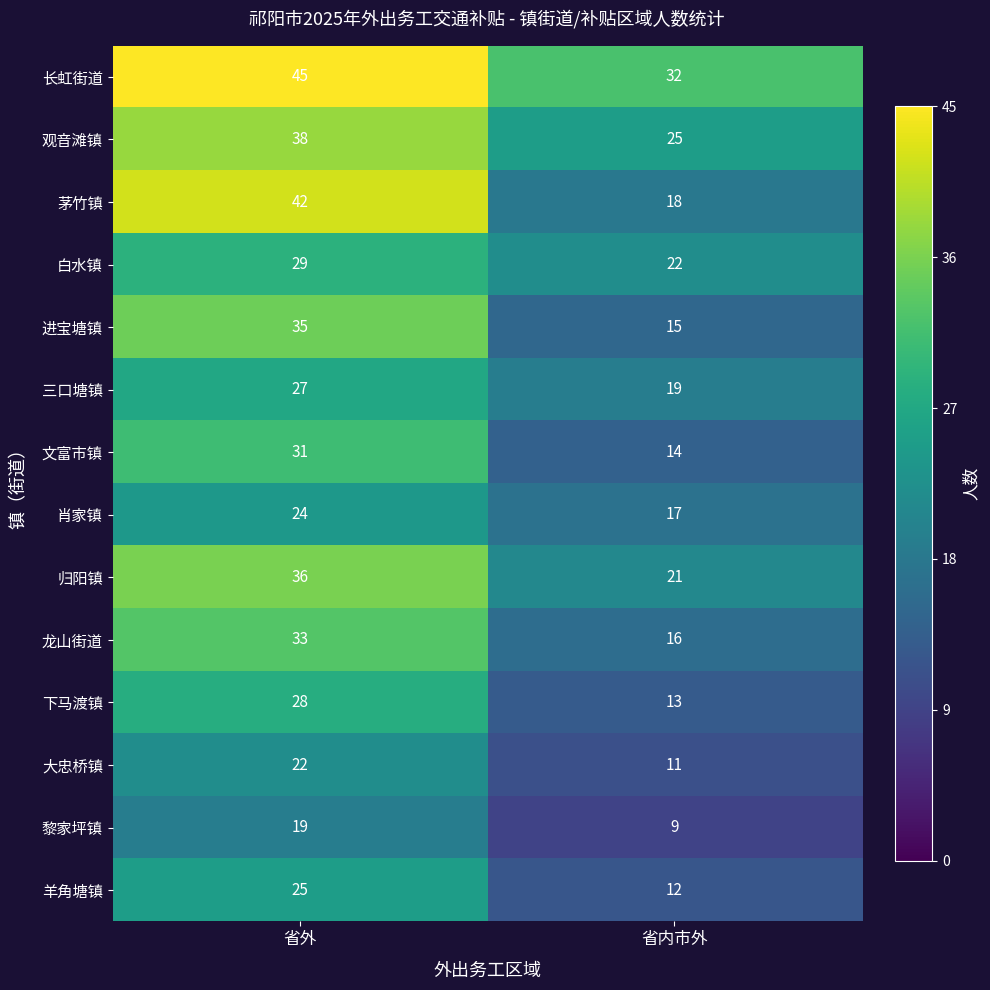

How many data points does each series have?

2